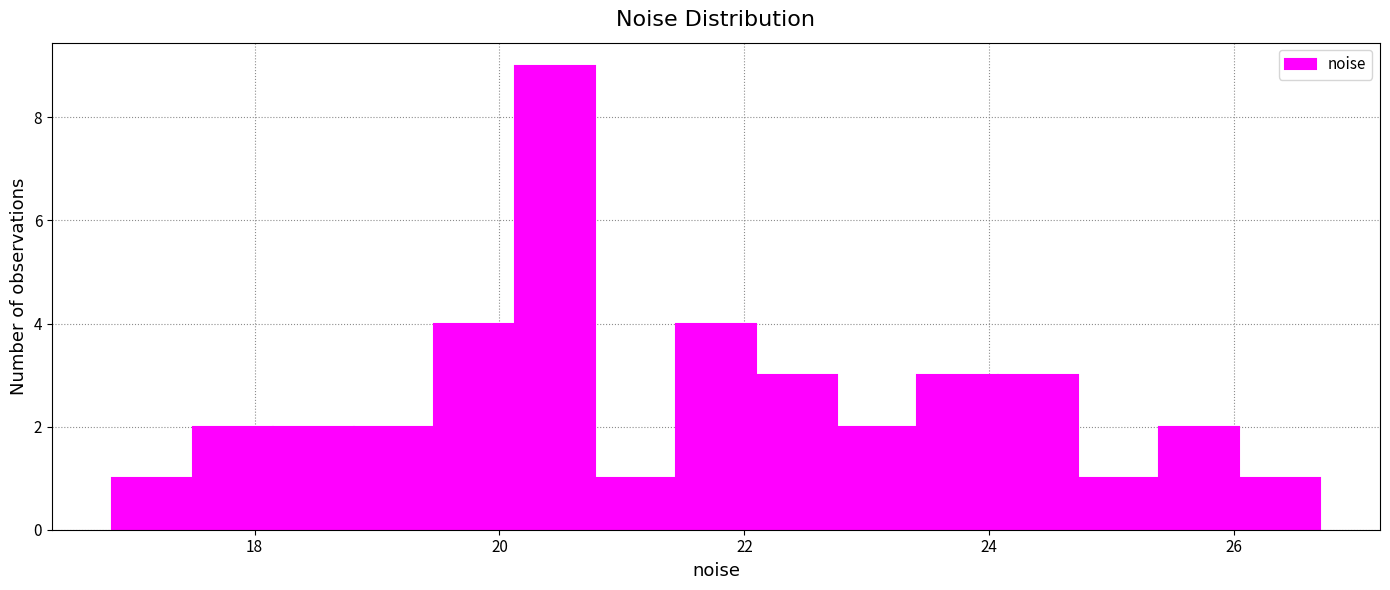

Around what value on the x-axis is the tallest bar? Give the approximate position of its centre, as read against the axis.

20.4